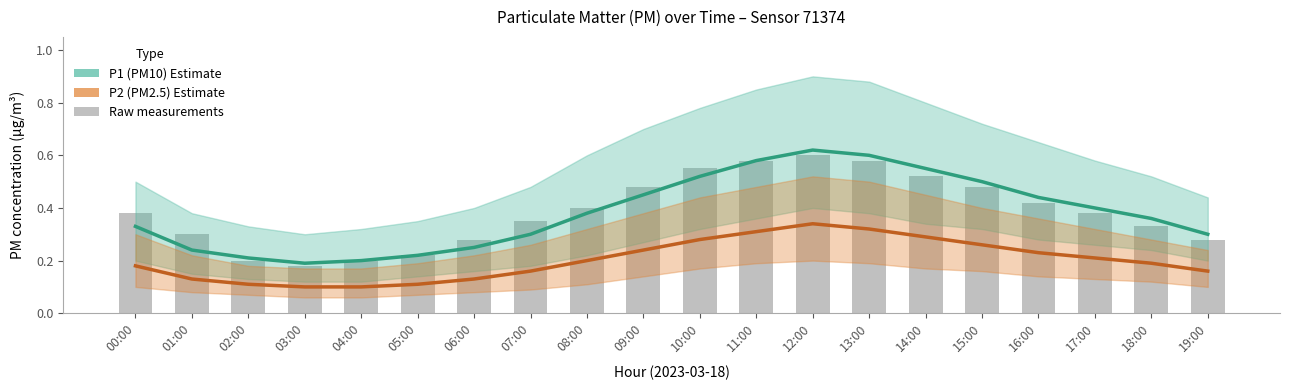

What position from the left is 09:00?

10